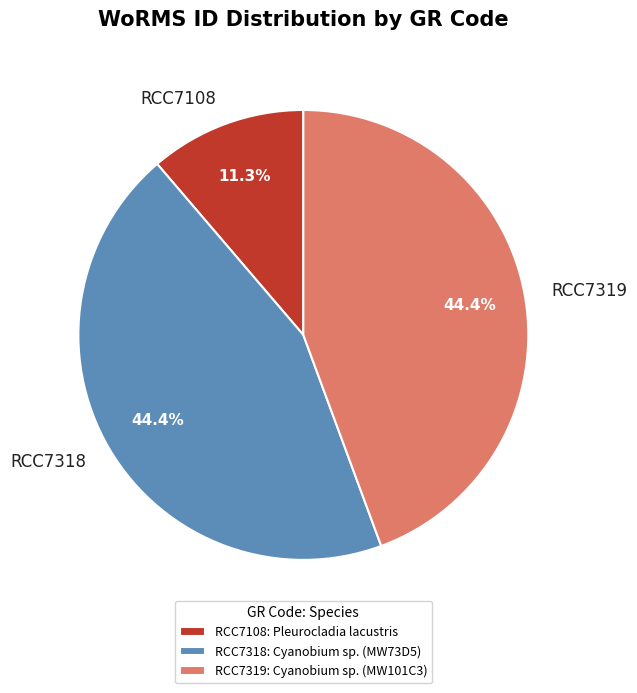

Which has a higher value, RCC7319 or RCC7108?

RCC7319